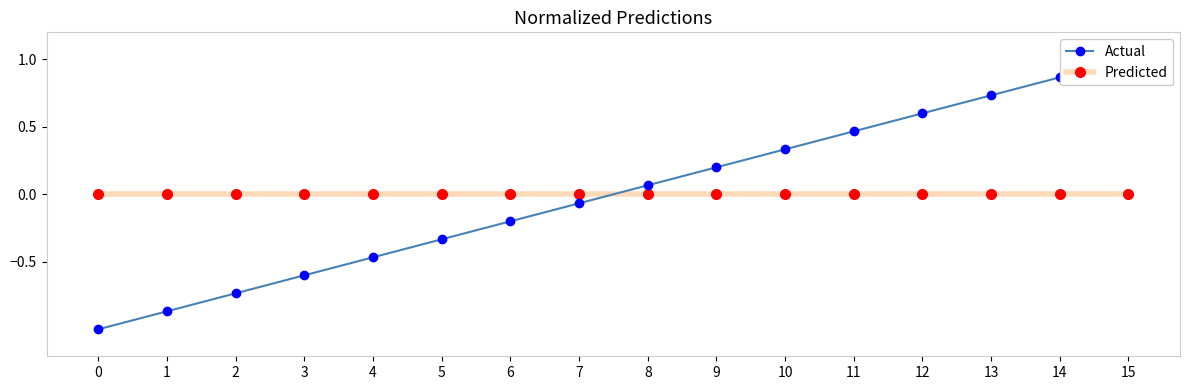

Which series ends up on top after the final intersection of Predicted and Actual?

Actual